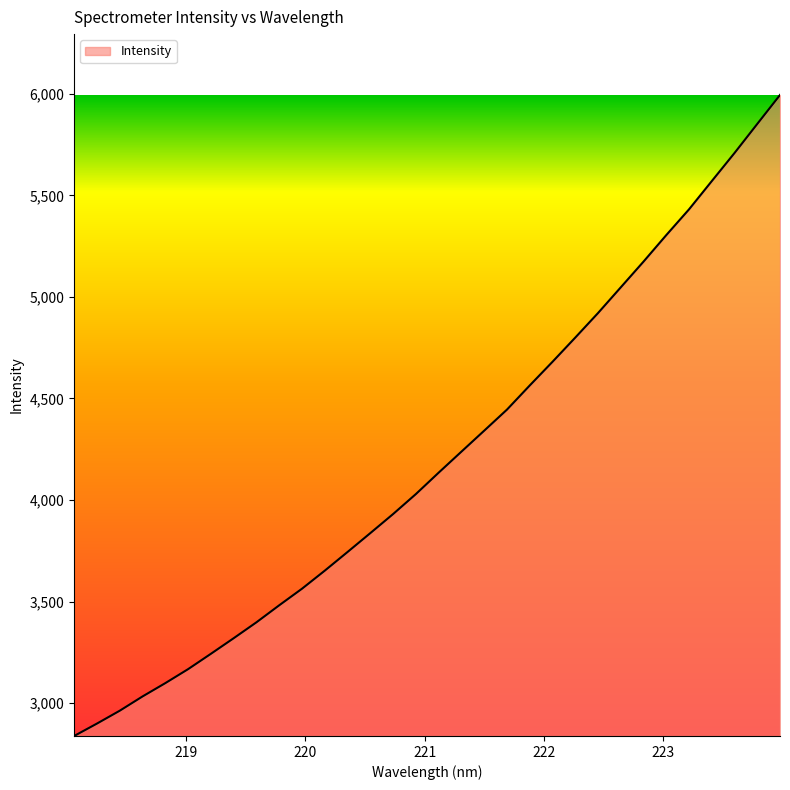

What is the maximum value shown in the chart?

5994.1